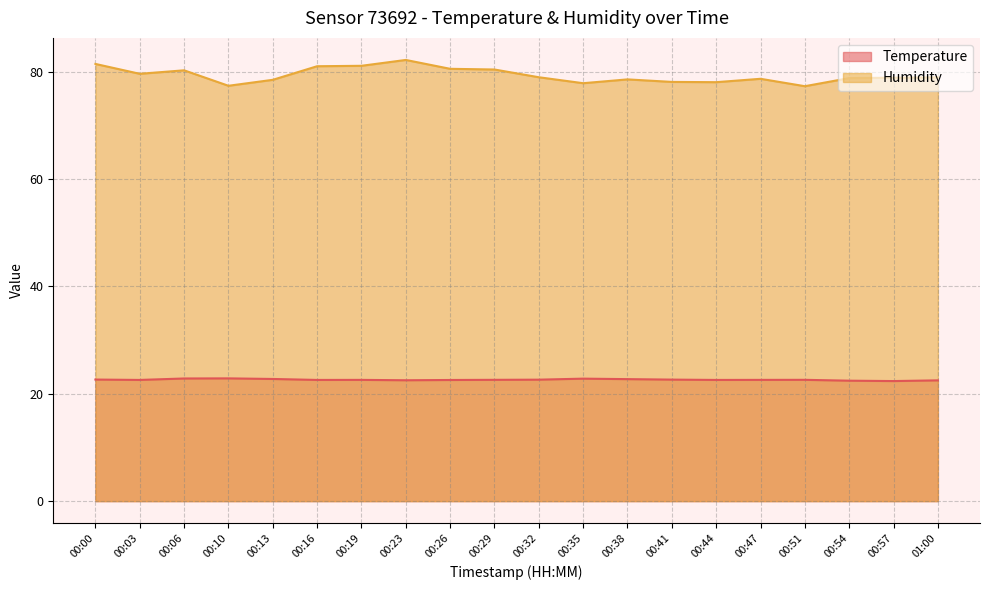

What is the average value of the Temperature series?

22.6